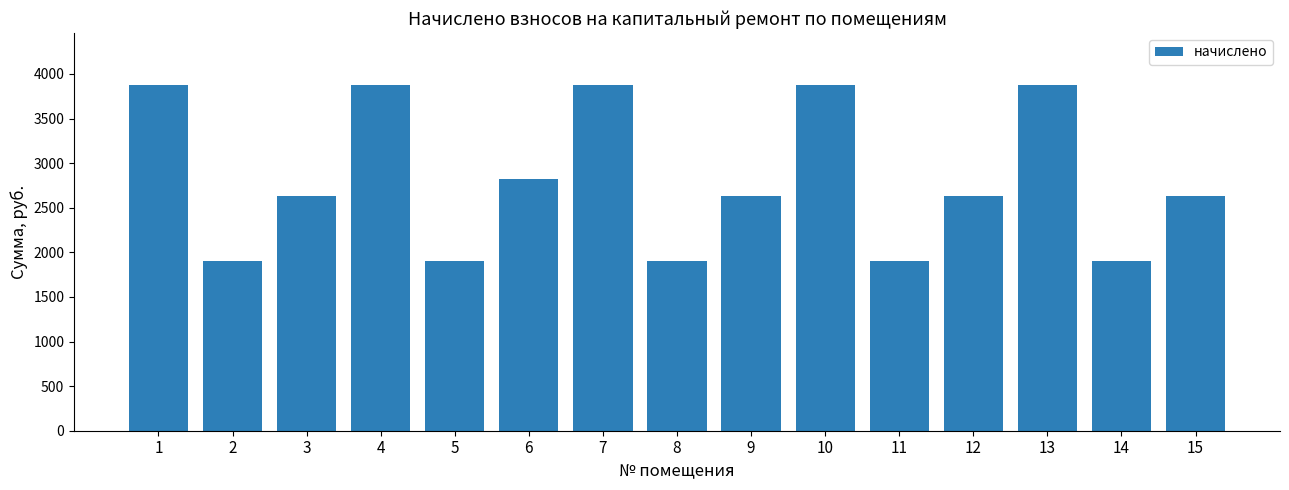

What is the smallest value displayed?

1901.6